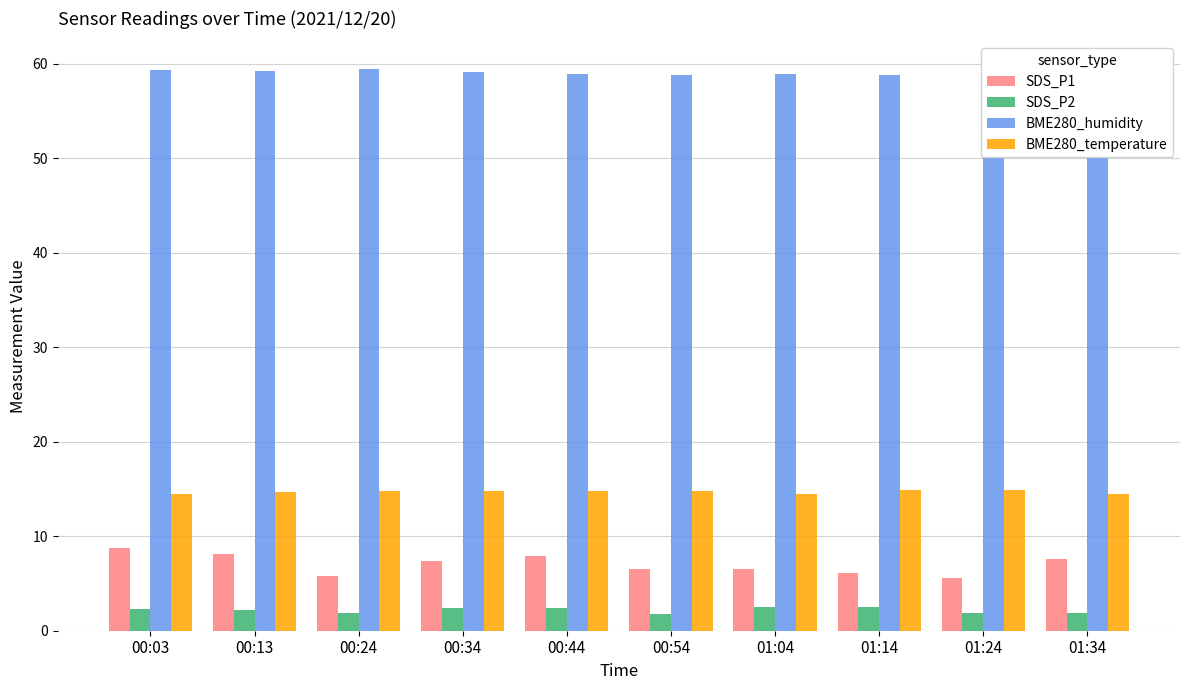

What is the label of the 1st bar from the right?

01:34